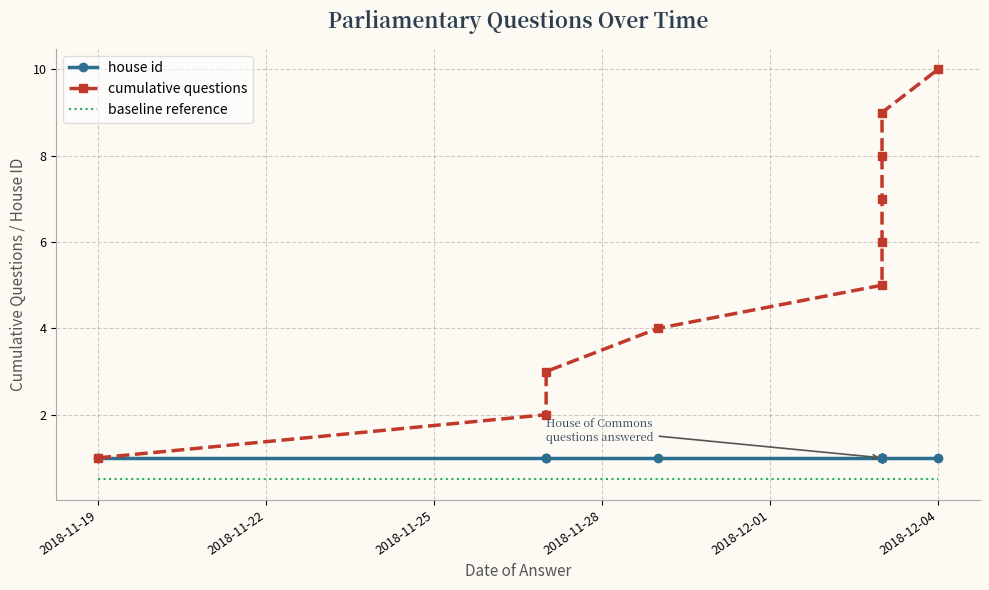

What is the sum of the cumulative questions values at 9 and 2018-12-01?

15.0